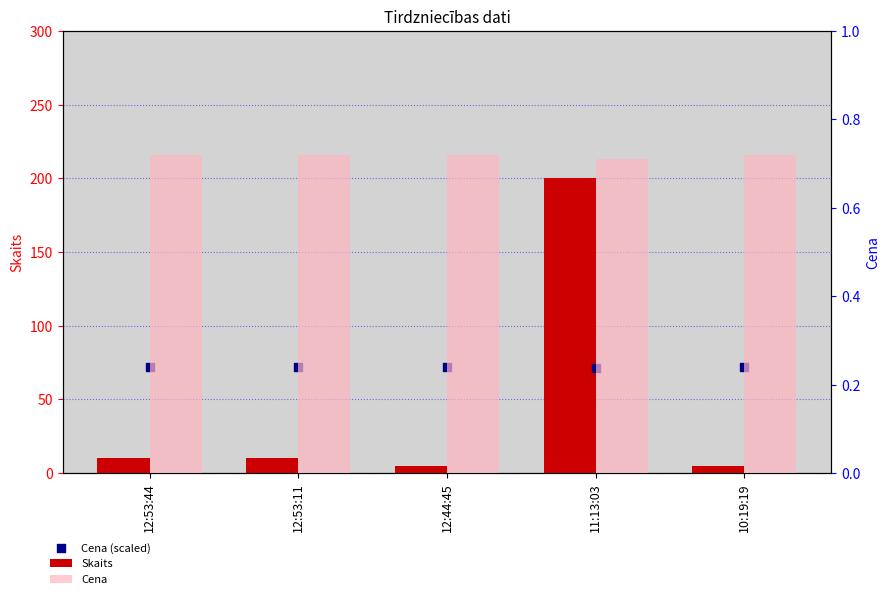

What are all the series names shown in the legend?

Skaits, Cena (scaled), Cena